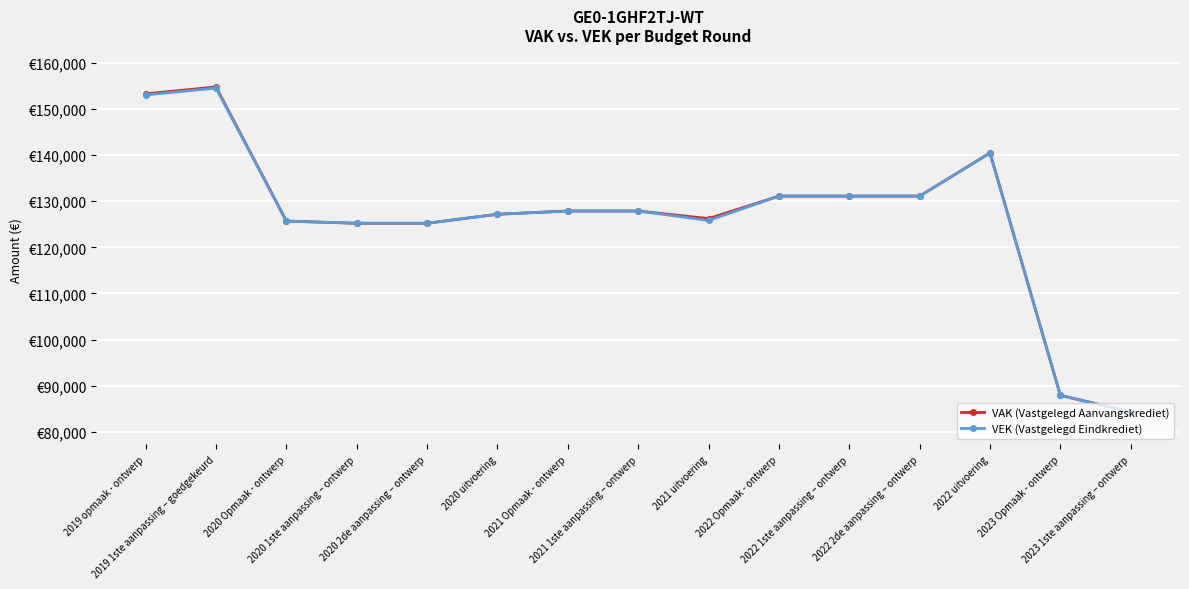

Is this an area chart (filled region under the line)?

No